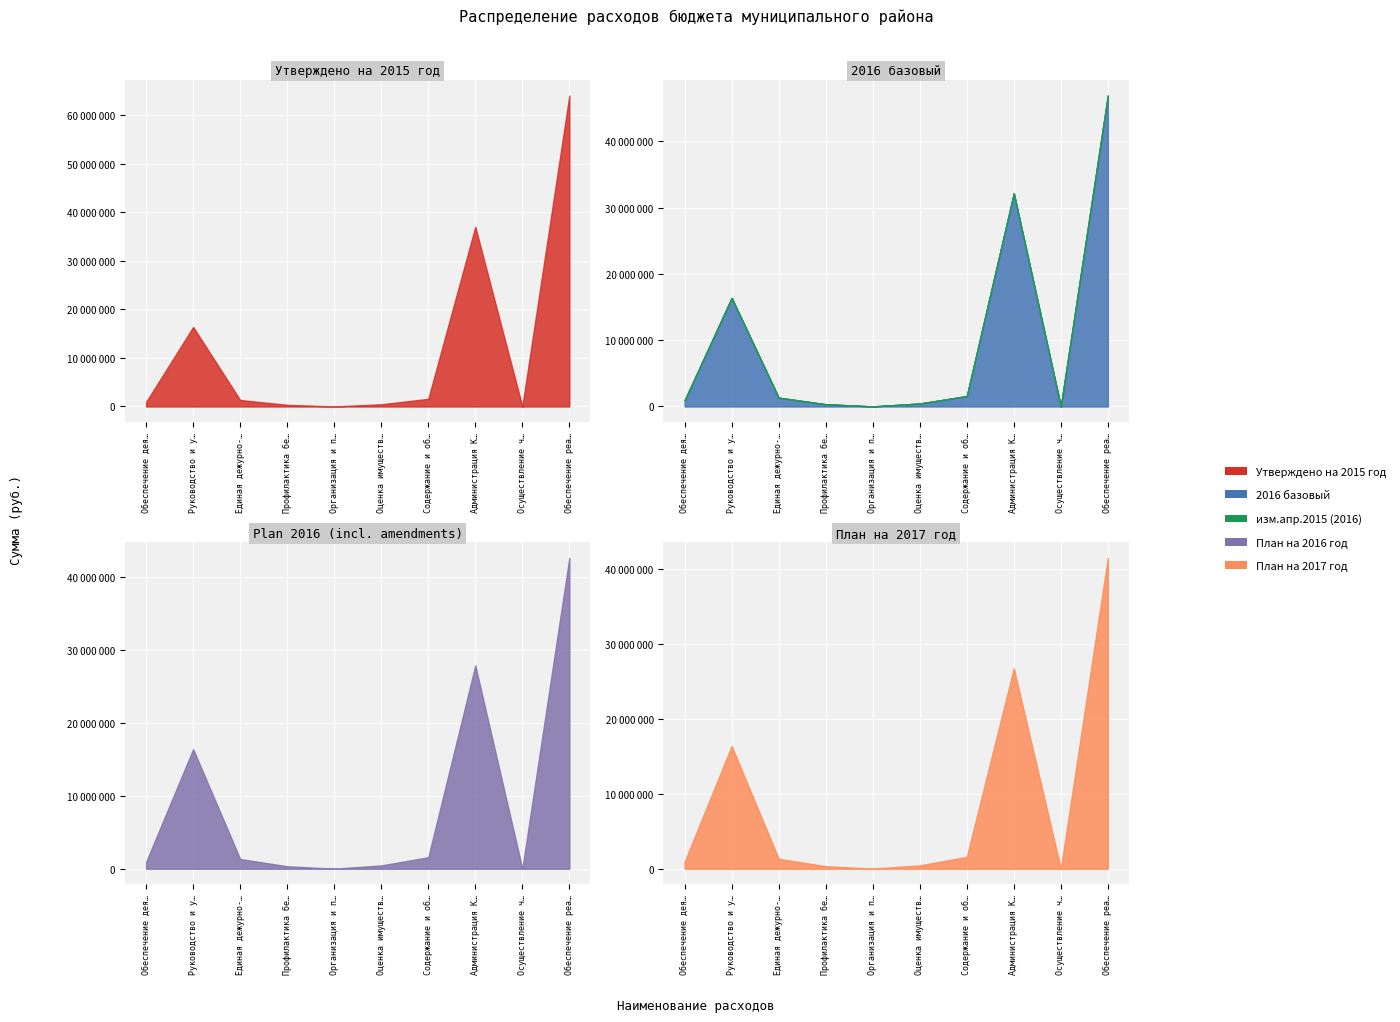

What are all the series names shown in the legend?

Утверждено на 2015 год, 2016 базовый, изм.апр.2015 (2016), План на 2016 год, План на 2017 год